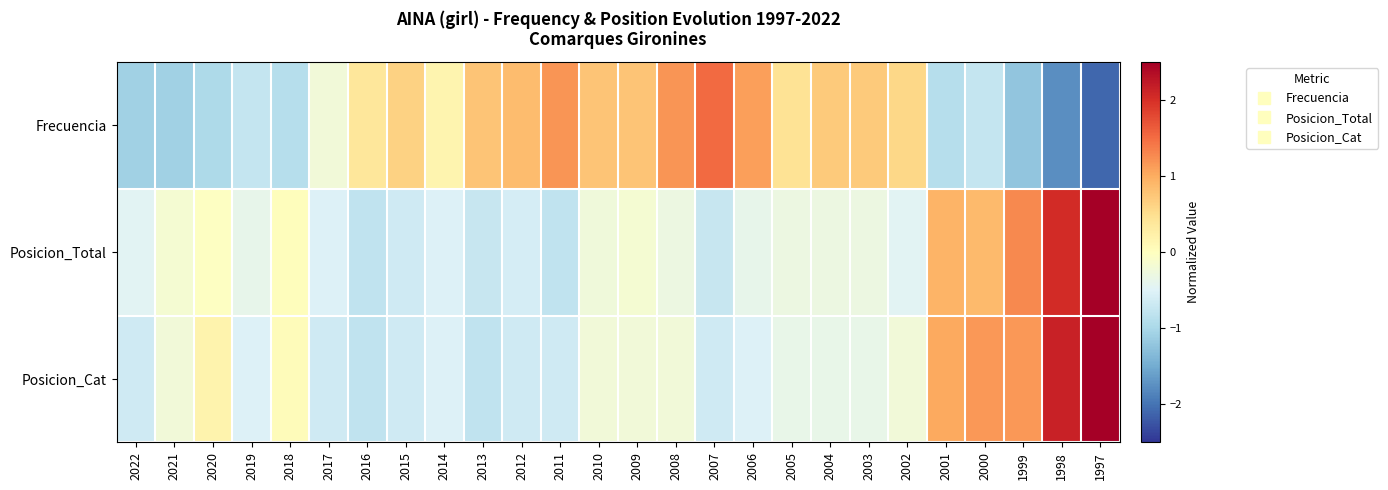

Reading left to right, transcribe all the data shown in this chart.

Frecuencia: 2022=-1.1	2021=-1.1	2020=-1.0	2019=-0.8	2018=-0.9	2017=-0.2	2016=0.4	2015=0.6	2014=0.2	2013=0.8	2012=0.8	2011=1.2	2010=0.8	2009=0.8	2008=1.2	2007=1.5	2006=1.1	2005=0.4	2004=0.7	2003=0.7	2002=0.6	2001=-0.9	2000=-0.8	1999=-1.2	1998=-1.8	1997=-2.1
Posicion_Total: 2022=-0.5	2021=-0.2	2020=-0.0	2019=-0.4	2018=0.0	2017=-0.5	2016=-0.8	2015=-0.7	2014=-0.5	2013=-0.7	2012=-0.6	2011=-0.8	2010=-0.2	2009=-0.2	2008=-0.3	2007=-0.7	2006=-0.4	2005=-0.3	2004=-0.3	2003=-0.3	2002=-0.5	2001=0.9	2000=0.9	1999=1.3	1998=2.0	1997=3.7
Posicion_Cat: 2022=-0.6	2021=-0.2	2020=0.2	2019=-0.5	2018=0.0	2017=-0.6	2016=-0.8	2015=-0.6	2014=-0.5	2013=-0.8	2012=-0.6	2011=-0.6	2010=-0.2	2009=-0.2	2008=-0.2	2007=-0.6	2006=-0.5	2005=-0.4	2004=-0.4	2003=-0.4	2002=-0.2	2001=1.0	2000=1.2	1999=1.2	1998=2.1	1997=3.5